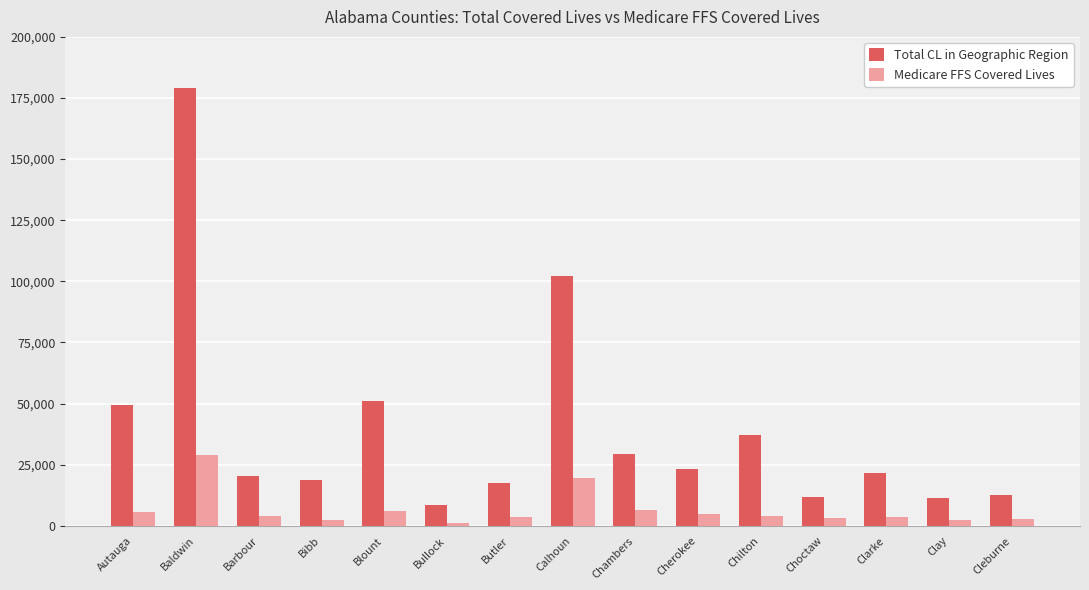

What position from the left is Baldwin?

2